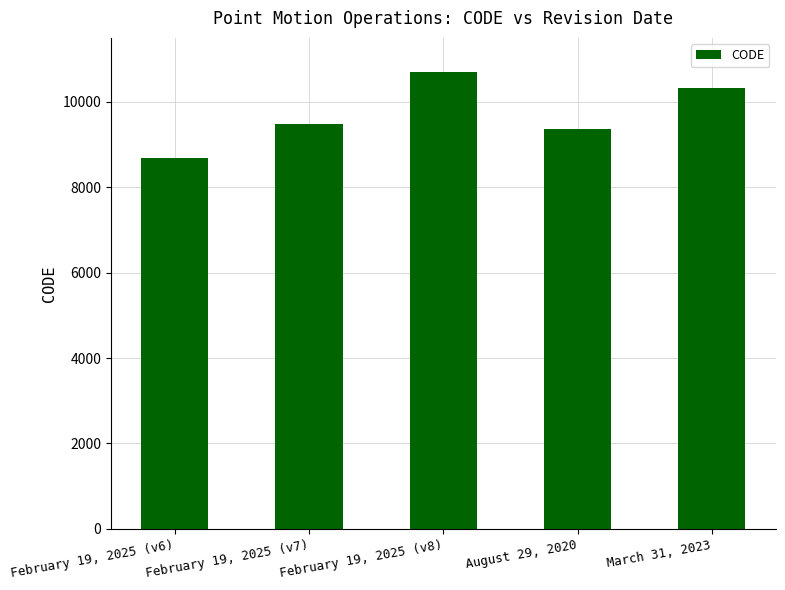

What is the change in value from February 19, 2025 (v7) to August 29, 2020?

-108